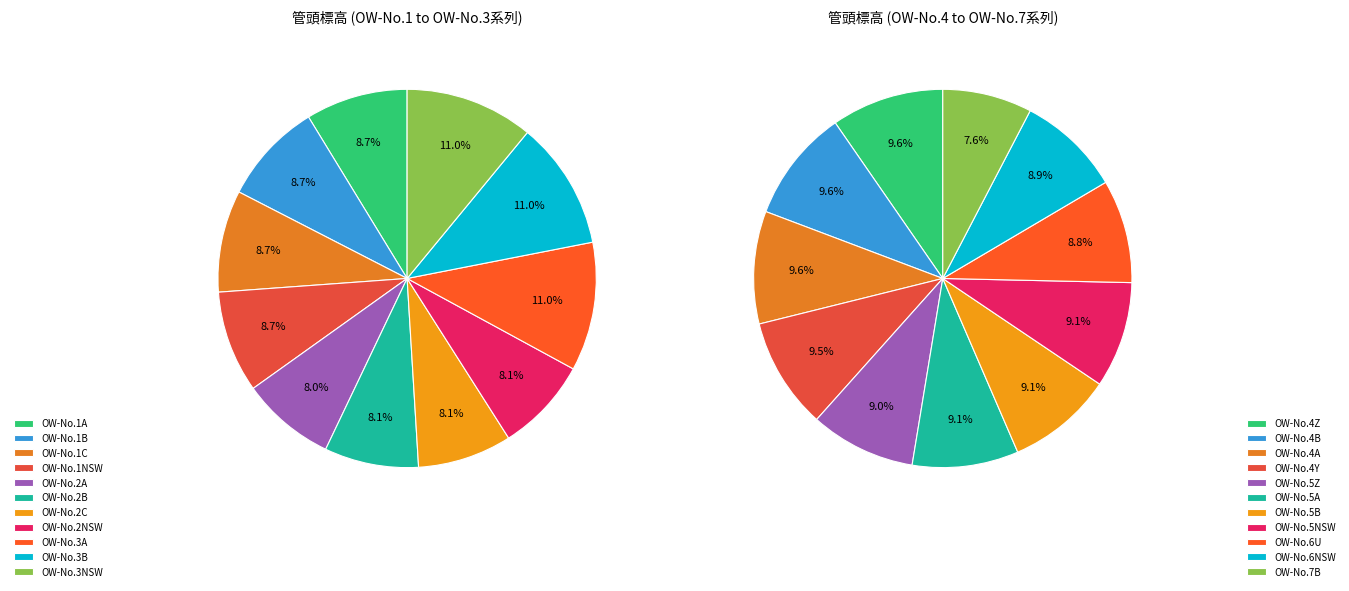

To the nearest percent, what is the difference between the largest and smallest slice percentages?

3%